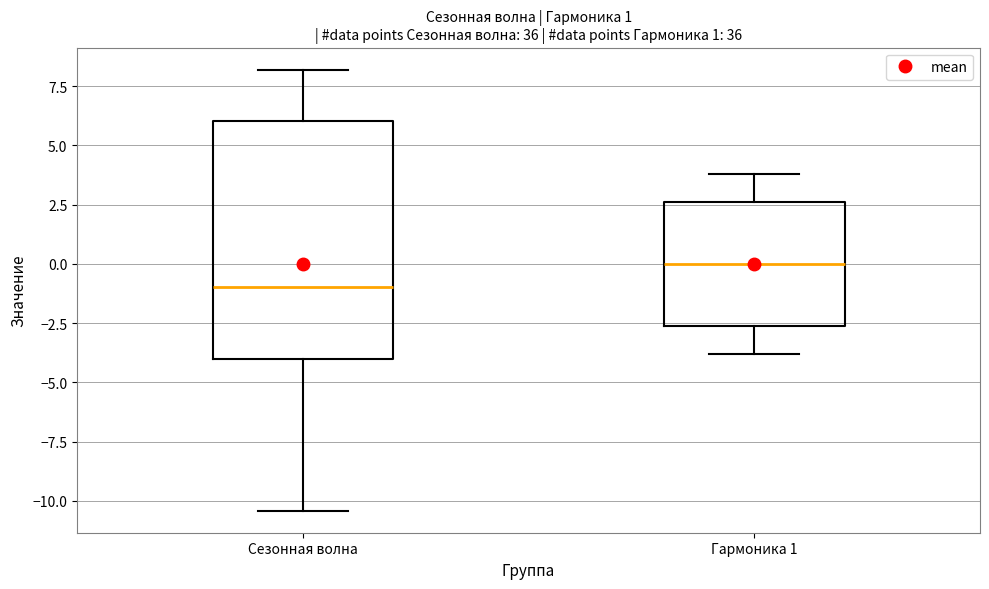

Where does the median line of the box for Гармоника 1 sit on the y-axis? The values are not printed on the chart, so give them approximately, as read against the axis.

0.0